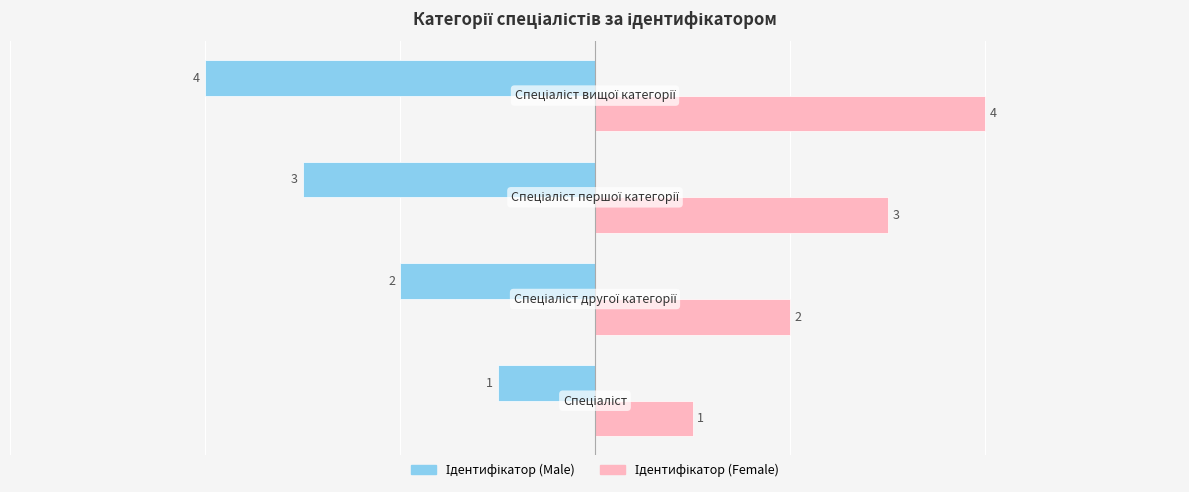

What is the greatest value displayed?

4